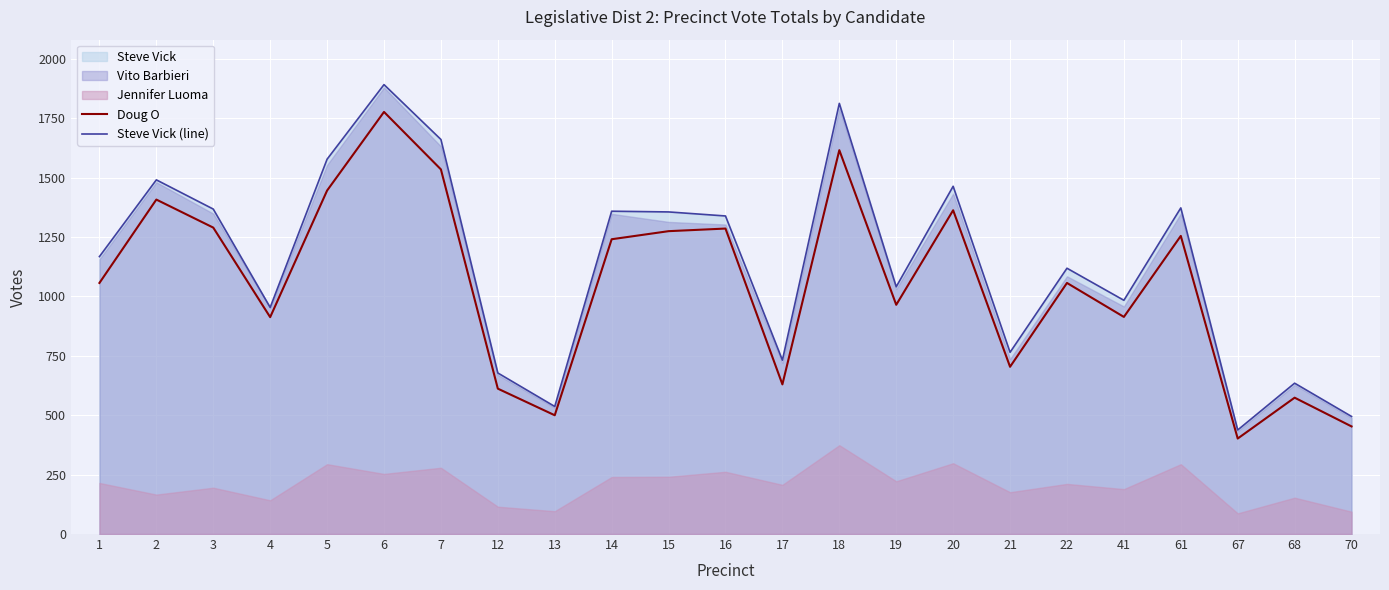

True or false: Doug O and Steve Vick (line) intersect in this chart.

False